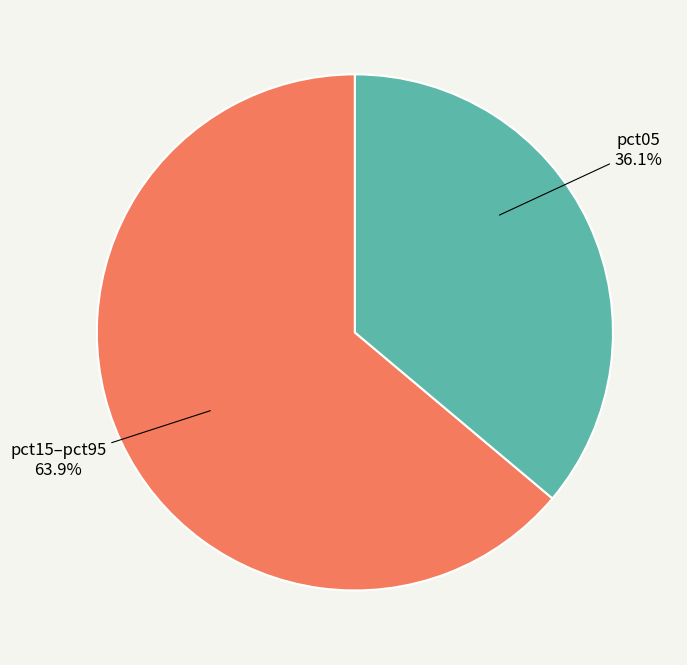

Is there any slice that represents more than half of the pie?

Yes